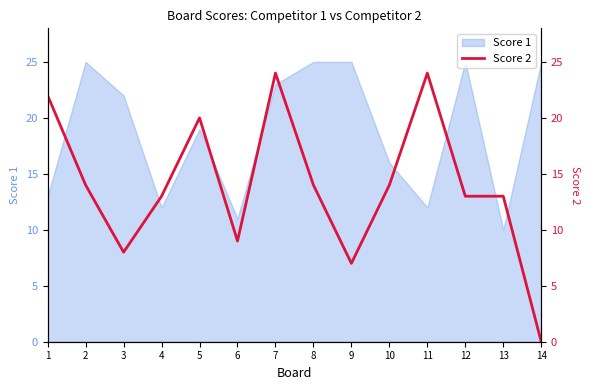

Does the chart display data point markers on the line(s)?

No